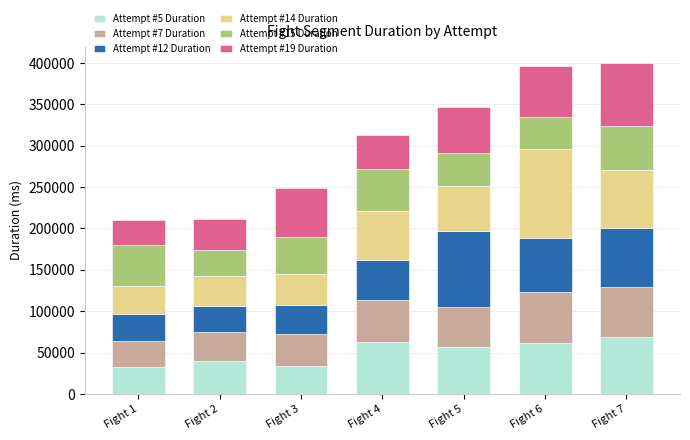

What is the difference between the second highest and minimum values in the Attempt #5 Duration series?

29239